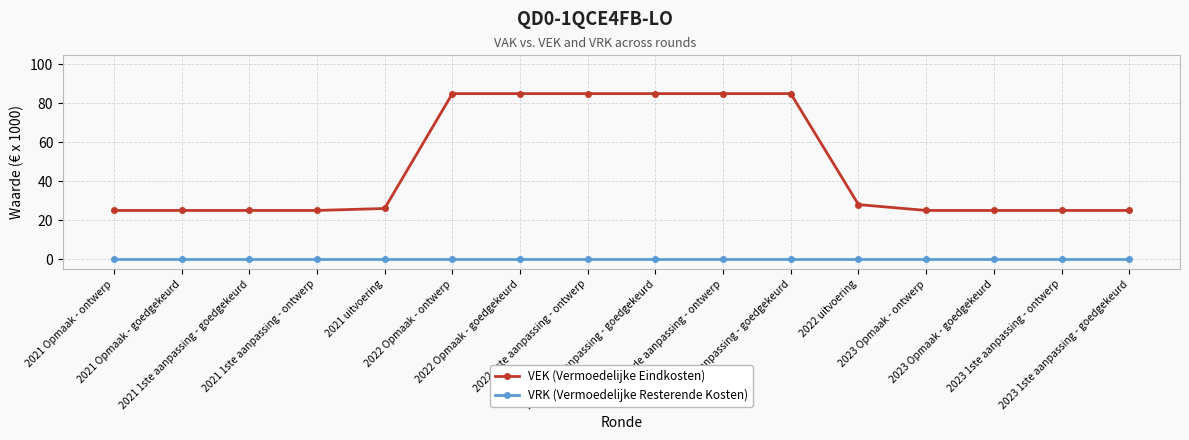

Is it true that VRK (Vermoedelijke Resterende Kosten) equals 0 at 2022 Opmaak - goedgekeurd?

True